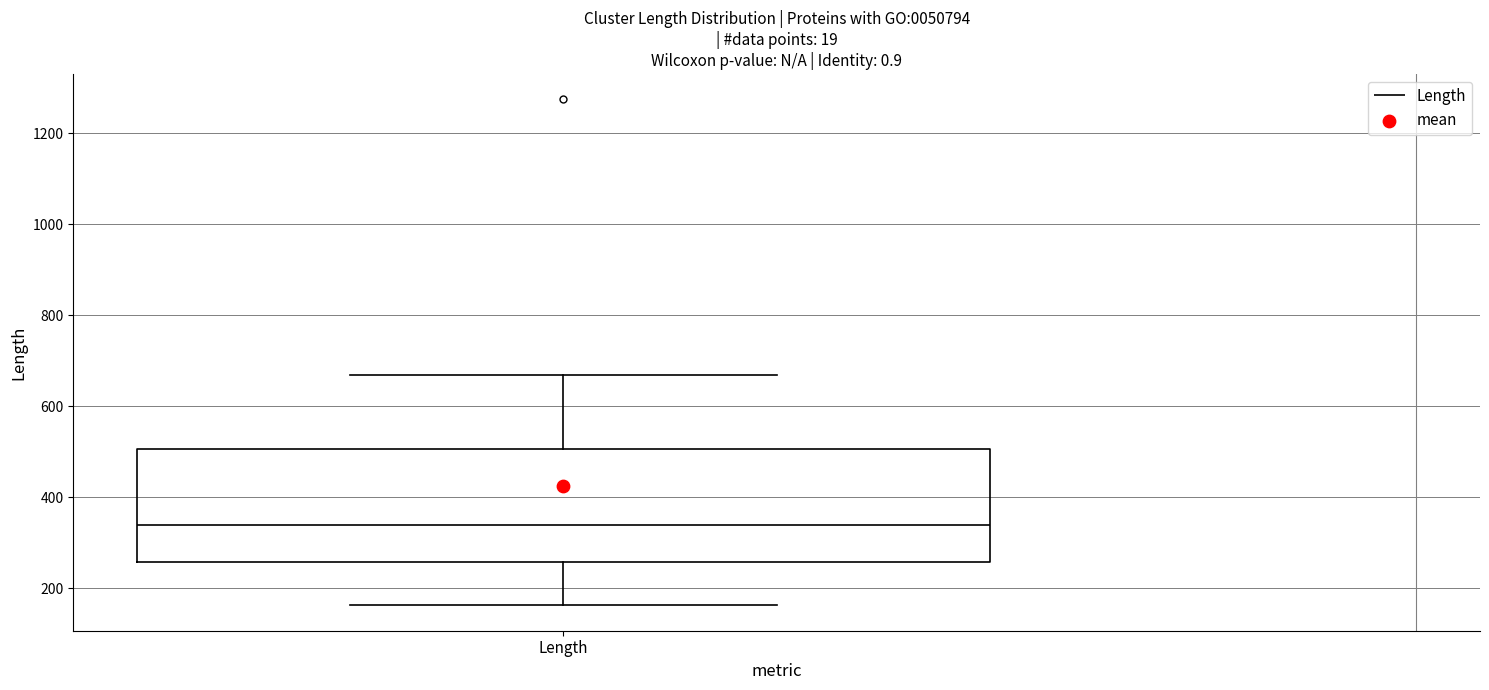

Read this box plot against the y-axis: the position of the median line, the range covered by the box, and the ends of both whiskers. The values are not printed on the chart, so give them approximately, as read against the axis.

median 340, box 260 to 500, whiskers 160 to 660